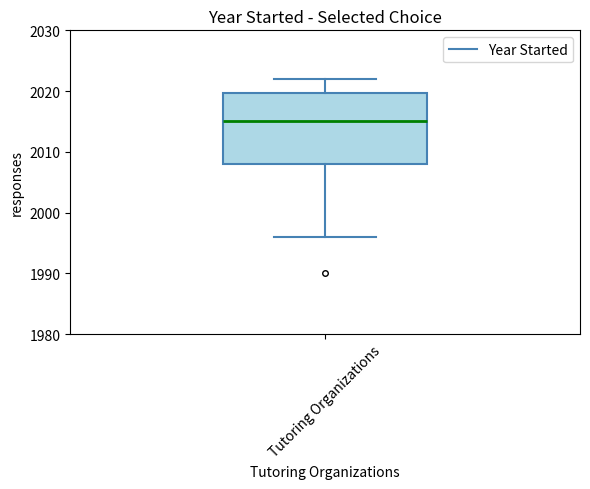

Read this box plot against the y-axis: the position of the median line, the range covered by the box, and the ends of both whiskers. The values are not printed on the chart, so give them approximately, as read against the axis.

median 2015, box 2008 to 2020, whiskers 1996 to 2022